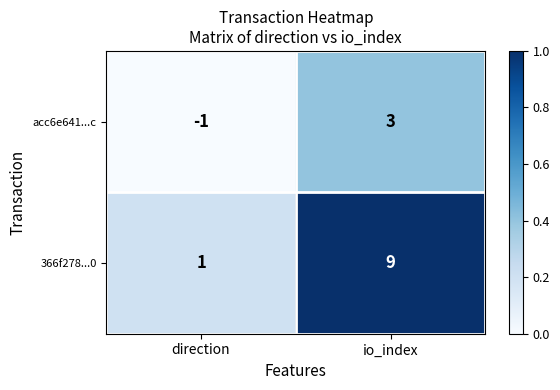

What is the sum of the 366f278...0 values at direction and io_index?

10